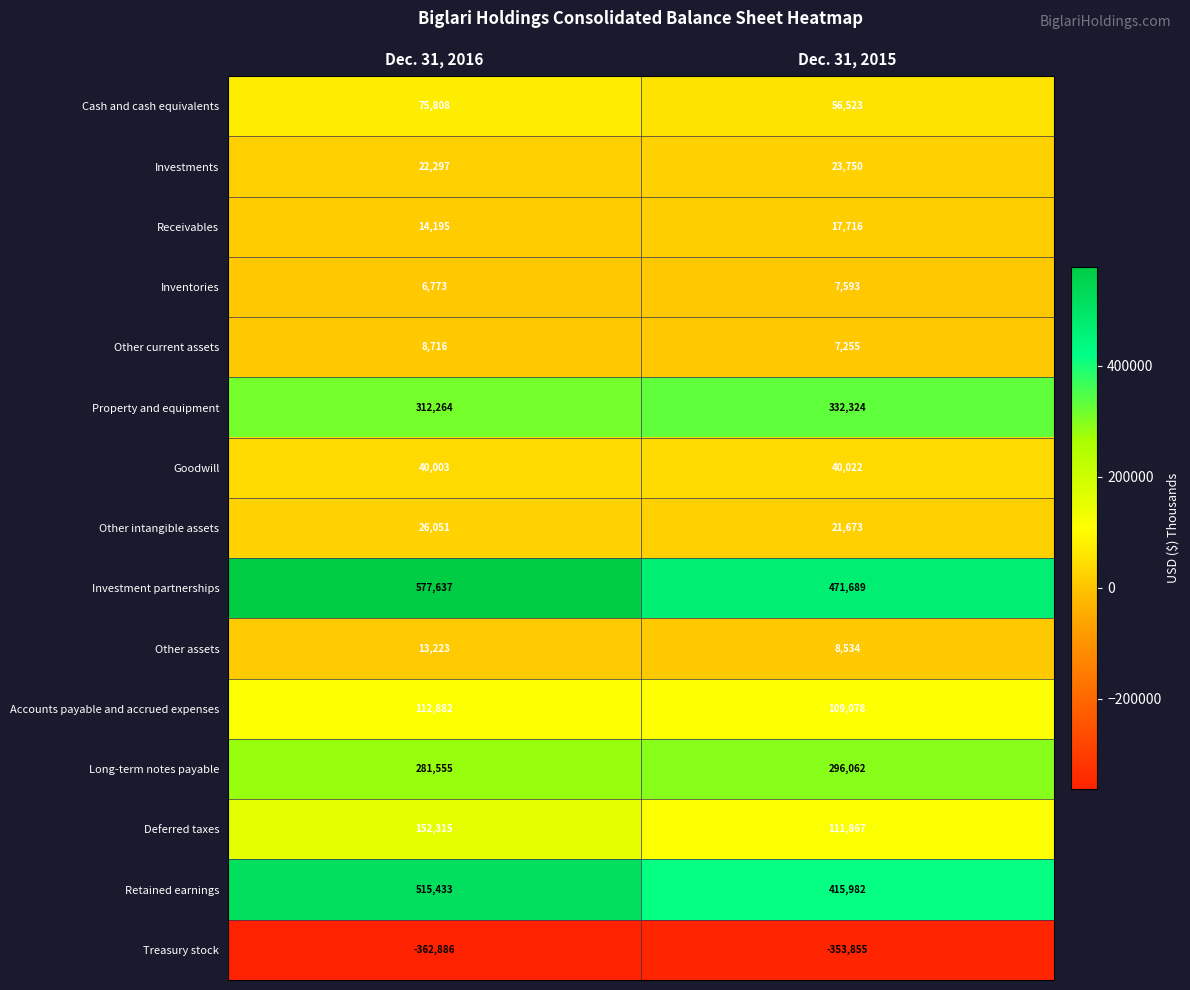

Reading left to right, transcribe all the data shown in this chart.

Cash and cash equivalents: 75808	56523
Investments: 22297	23750
Receivables: 14195	17716
Inventories: 6773	7593
Other current assets: 8716	7255
Property and equipment: 312264	332324
Goodwill: 40003	40022
Other intangible assets: 26051	21673
Investment partnerships: 577637	471689
Other assets: 13223	8534
Accounts payable and accrued expenses: 112882	109078
Long-term notes payable: 281555	296062
Deferred taxes: 152315	111867
Retained earnings: 515433	415982
Treasury stock: -362886	-353855